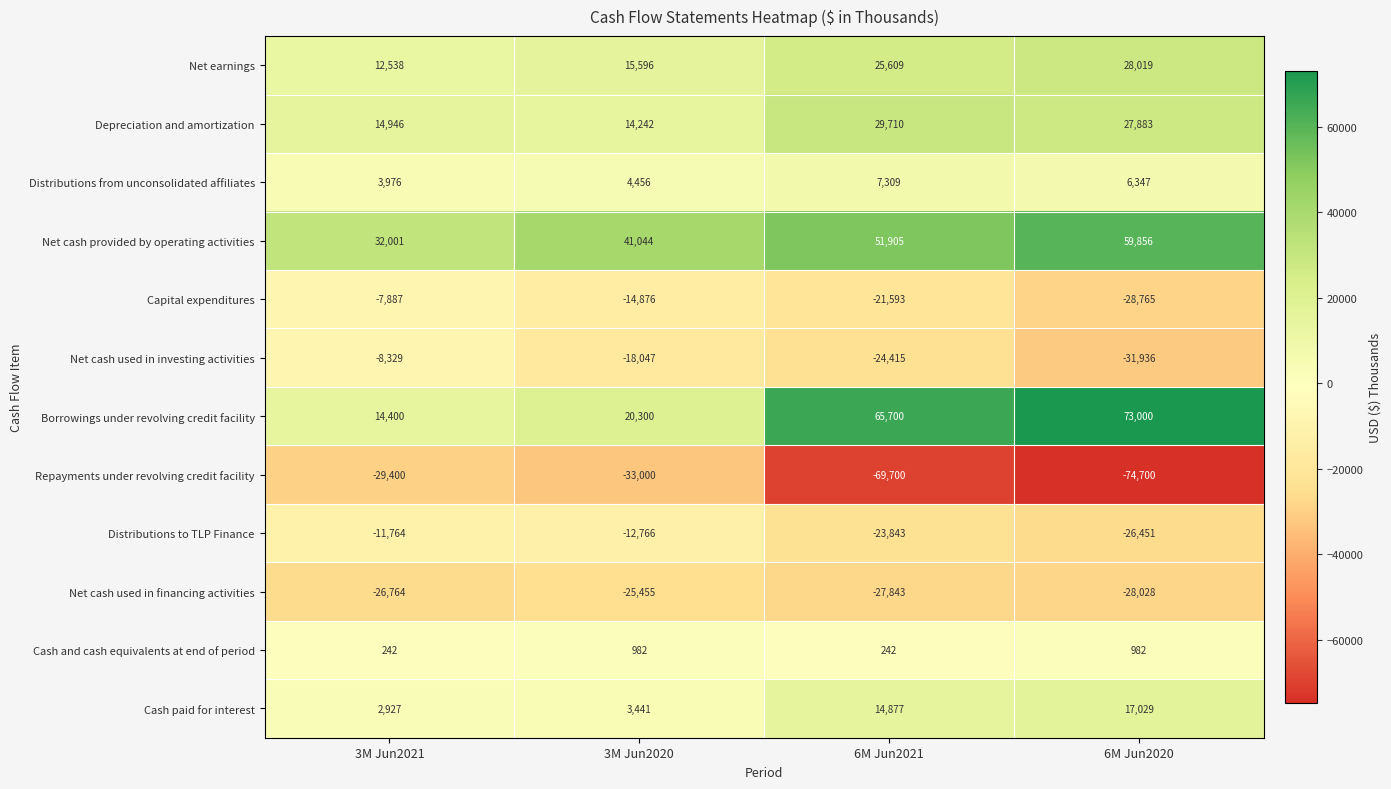

The Depreciation and amortization series shows 7014 at 6M Jun2020. True or false?

False